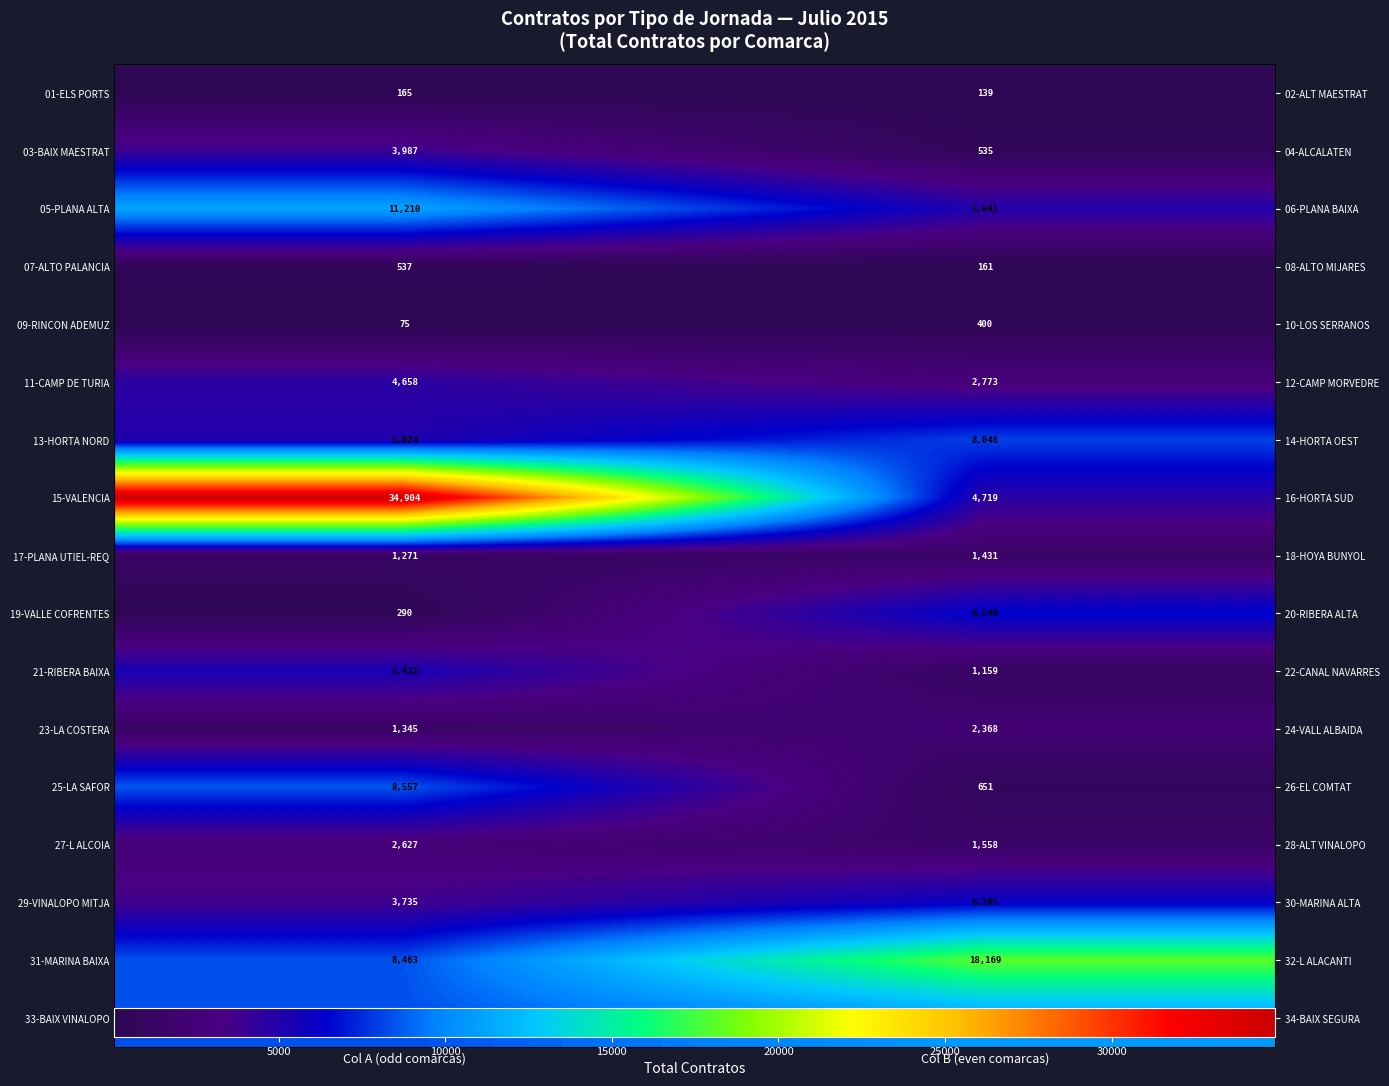

At which label is 25-LA SAFOR closest to 4604?

Col A (odd comarcas)